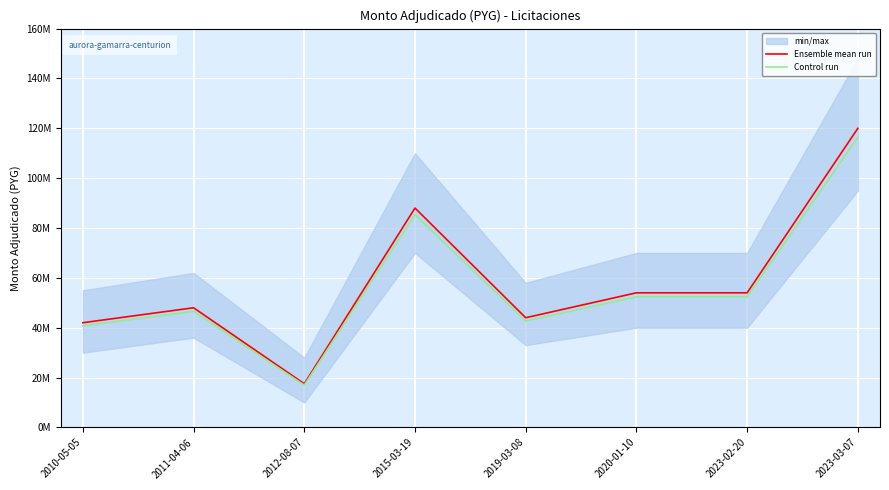

In Control run, how many points are higher than both neighbors (excluding endpoints)?

2